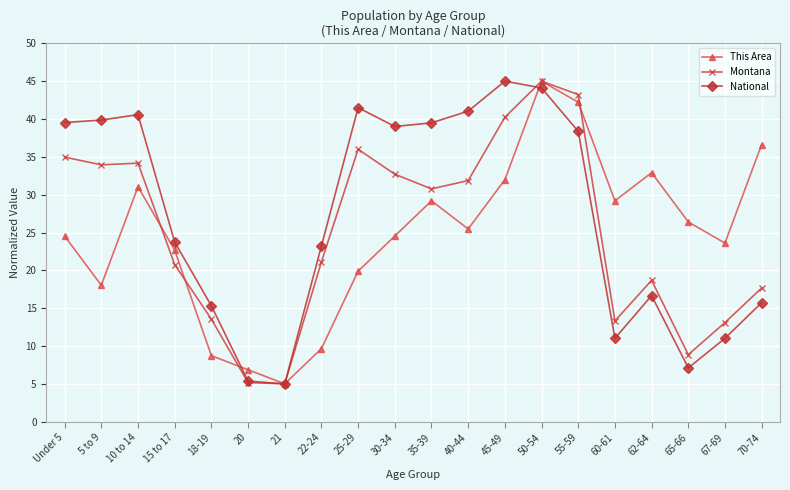

What is the minimum value for Montana?

5.0